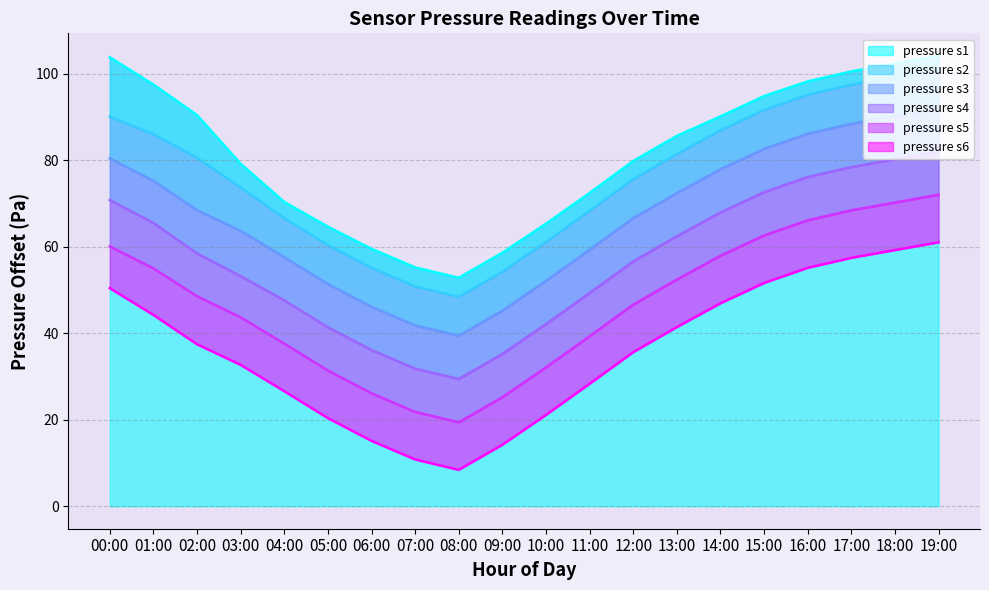

What is the difference between the second highest and minimum values in the pressure_s5 series?

50.8